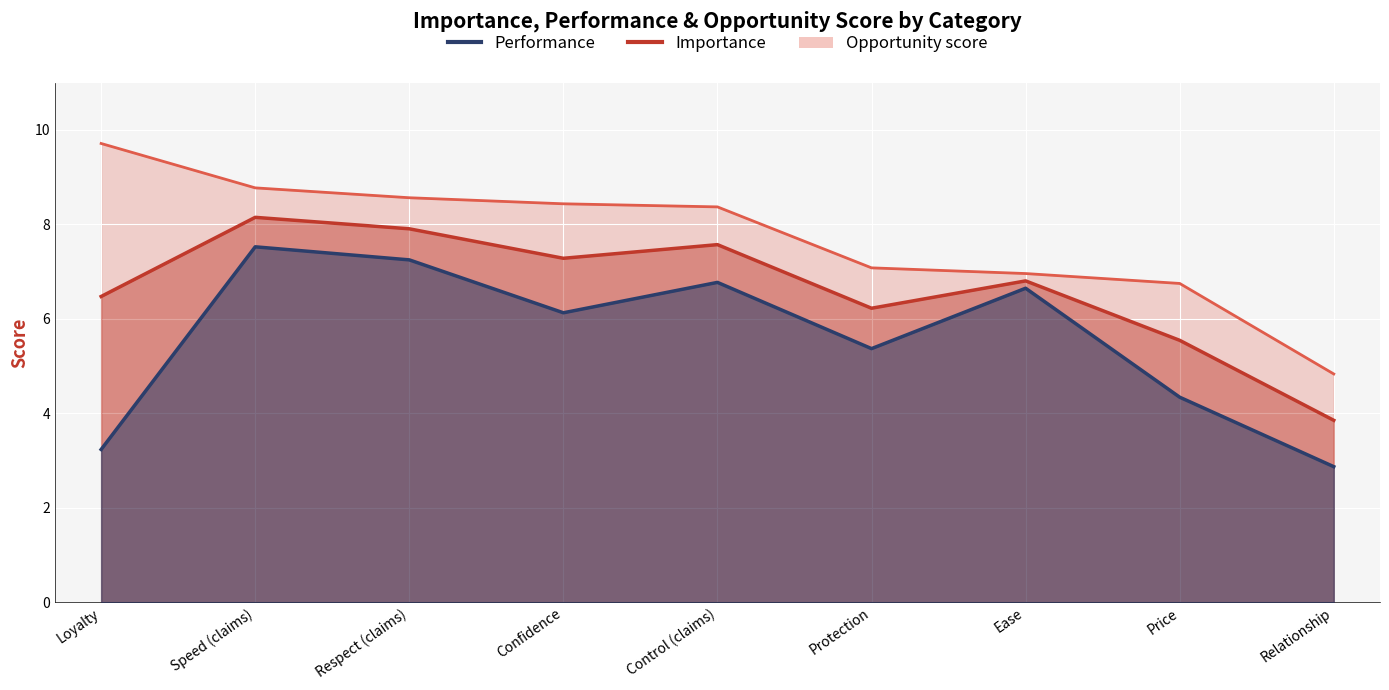

What is the difference between the second highest and minimum values in the Performance series?

4.4